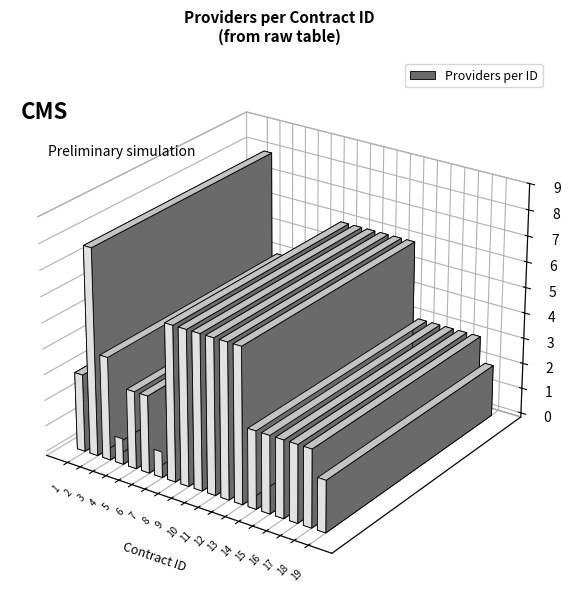

What is the sum of all values?

76